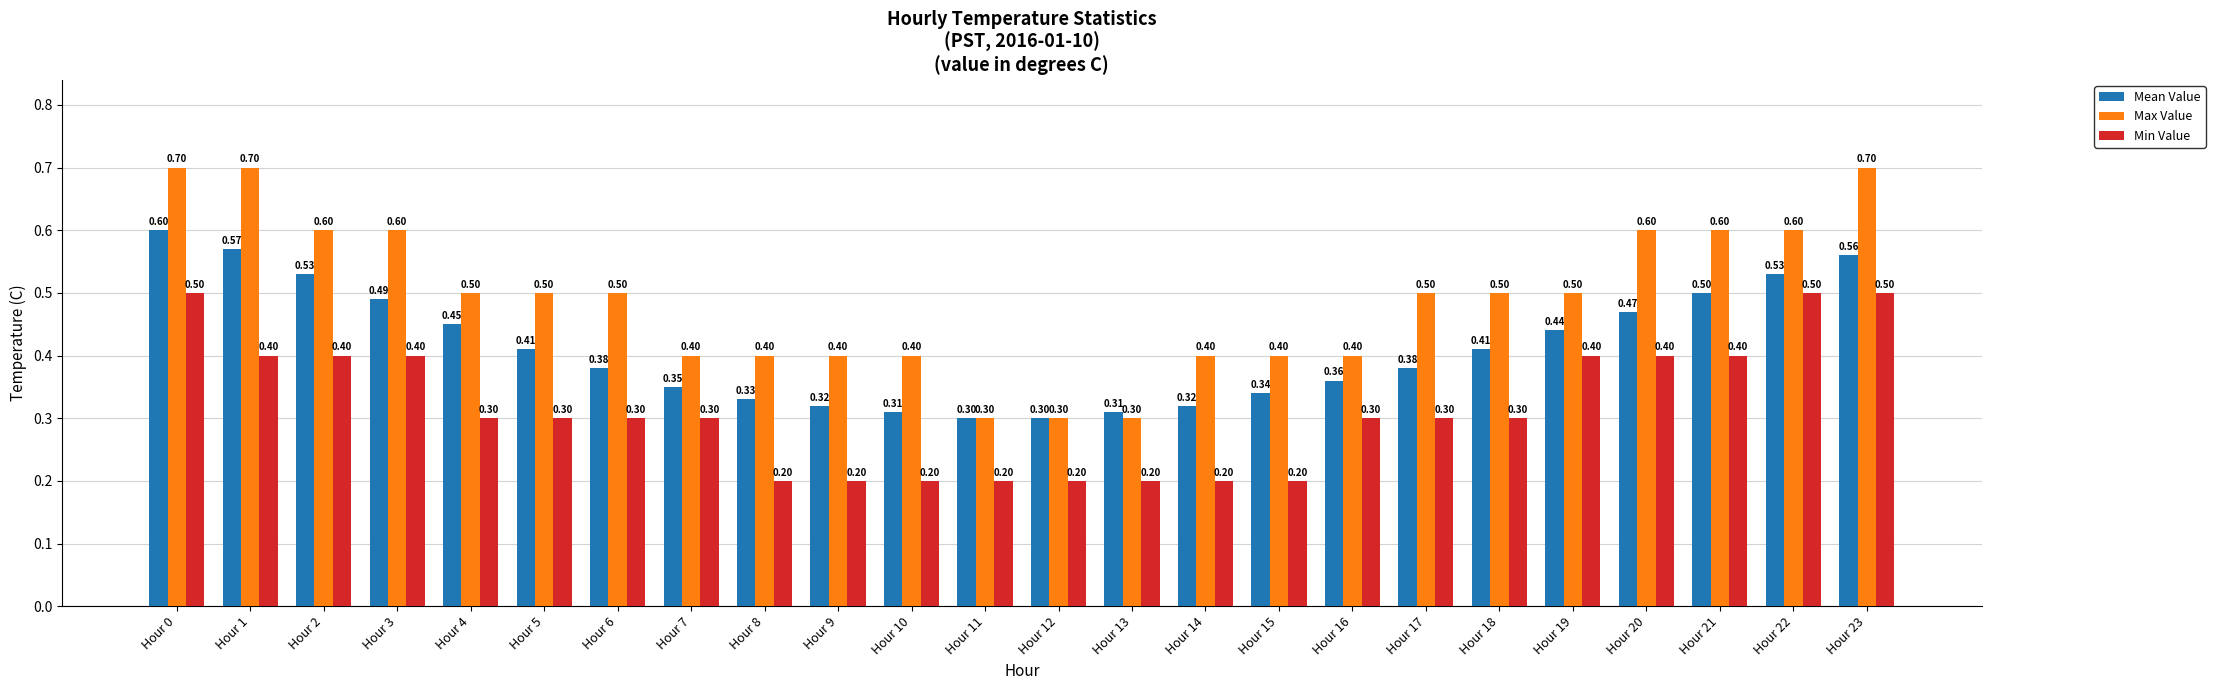

At which category is the sum across all series the highest?

Hour 0